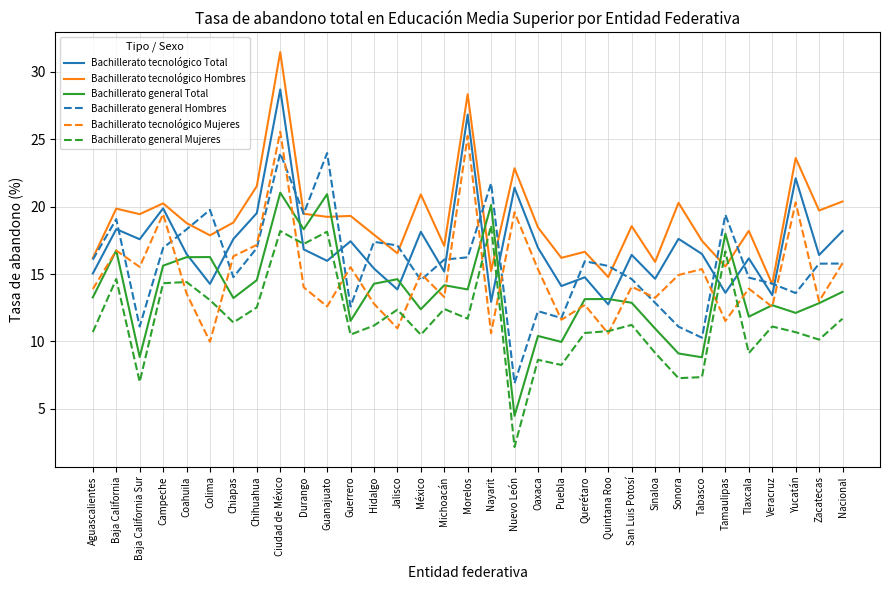

What value does the Bachillerato tecnológico Hombres series have at Baja California?

19.9